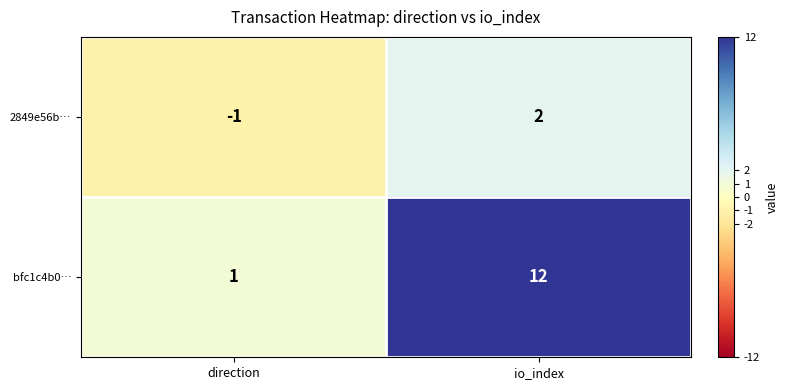

At which label is 2849e56b… closest to 0?

direction